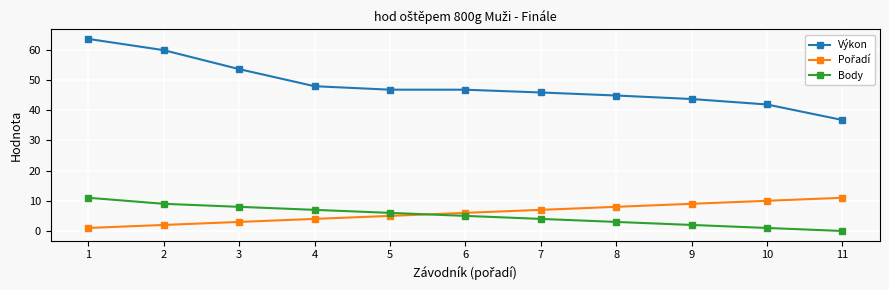

What is the maximum value shown in the chart?

63.6